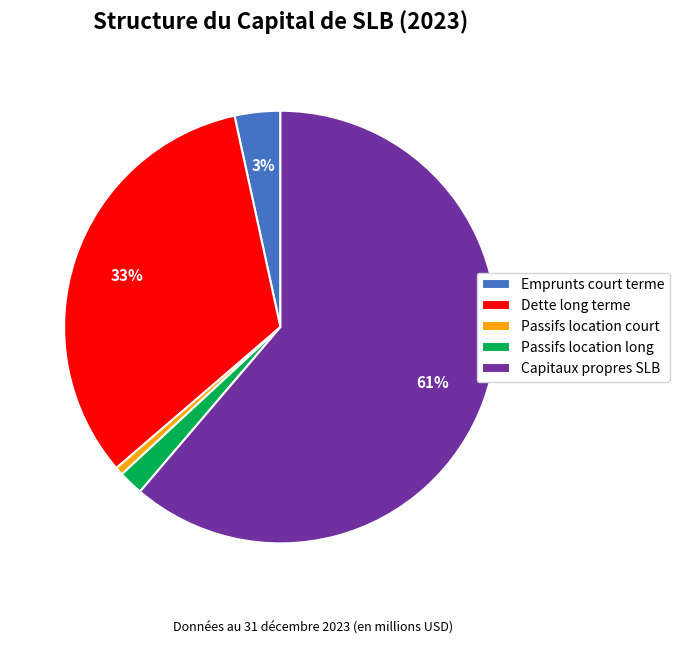

To the nearest percent, what percentage of the pie is Capitaux propres SLB?

61%